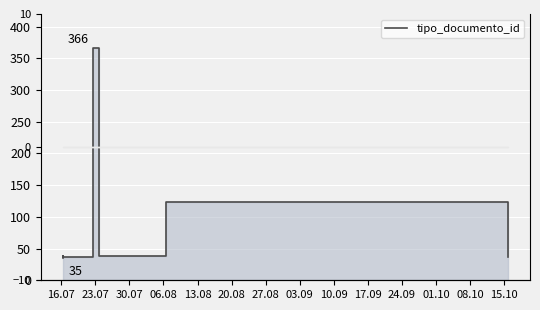

How many values are below 38?

3